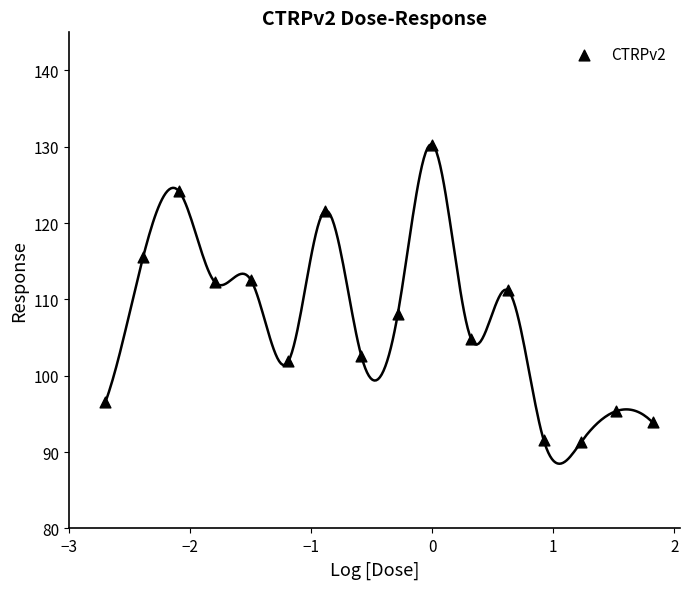

What is the range of X values (max minus min)?

4.5